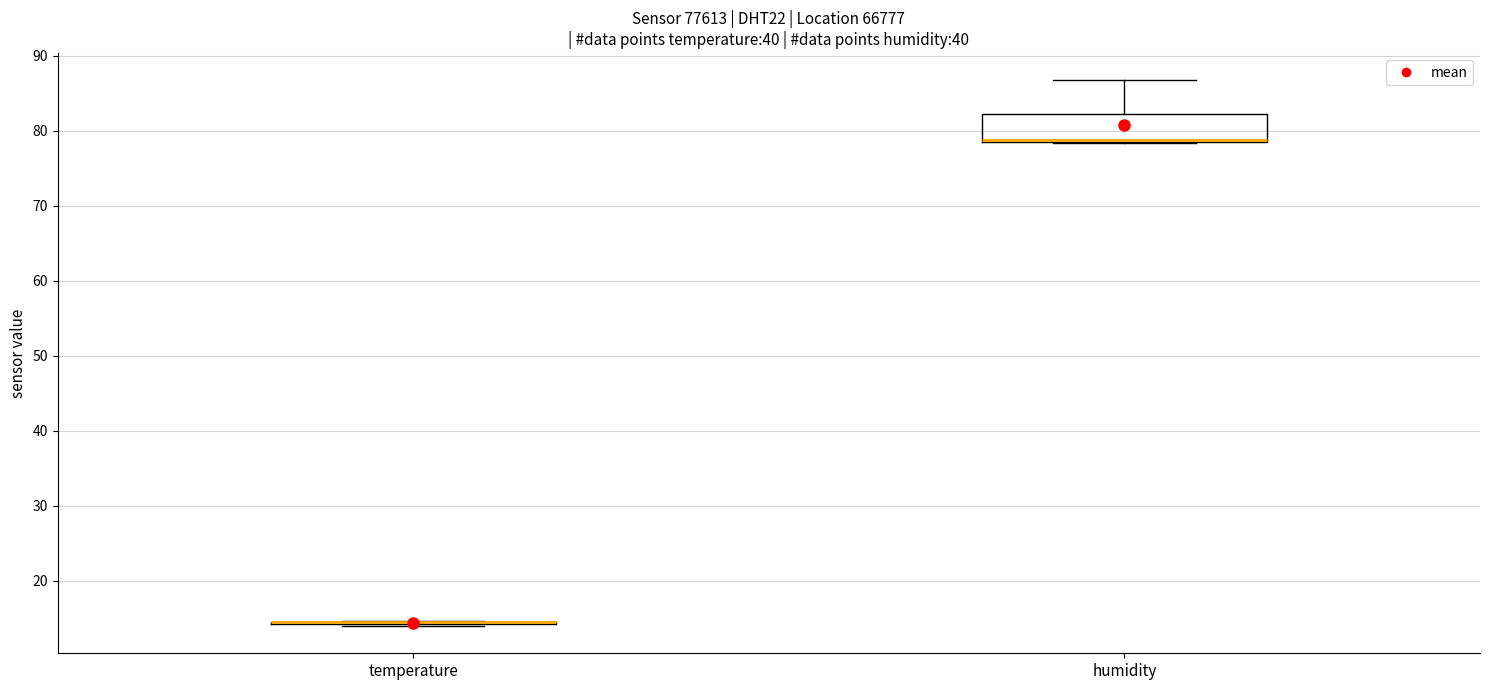

Reading left to right, transcribe this box plot: for each box, give where its median line is, the range the box spans, and where its two whiskers end, as read against the y-axis. The values are not printed on the chart, so give them approximately, as read against the axis.

temperature: box collapsed to a line at 15, whiskers 14 to 15
humidity: median 79 (drawn on the box's lower edge), box 79 to 82, whiskers 78 to 87